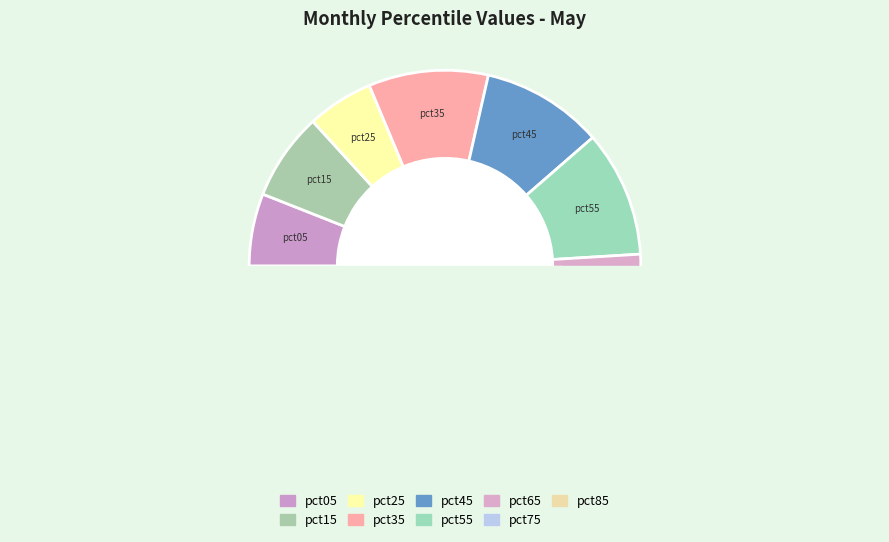

Is there a majority slice in this chart?

No